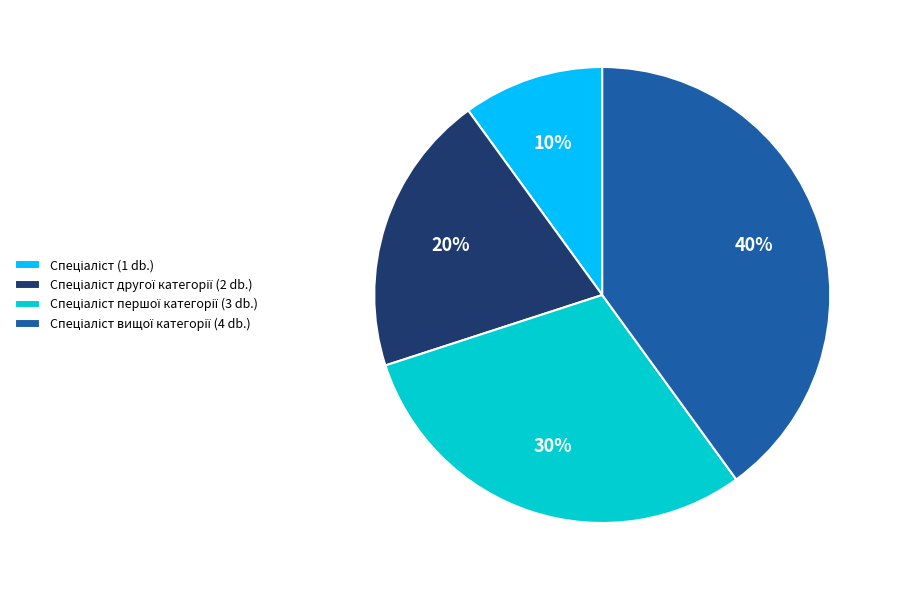

Is there a majority slice in this chart?

No